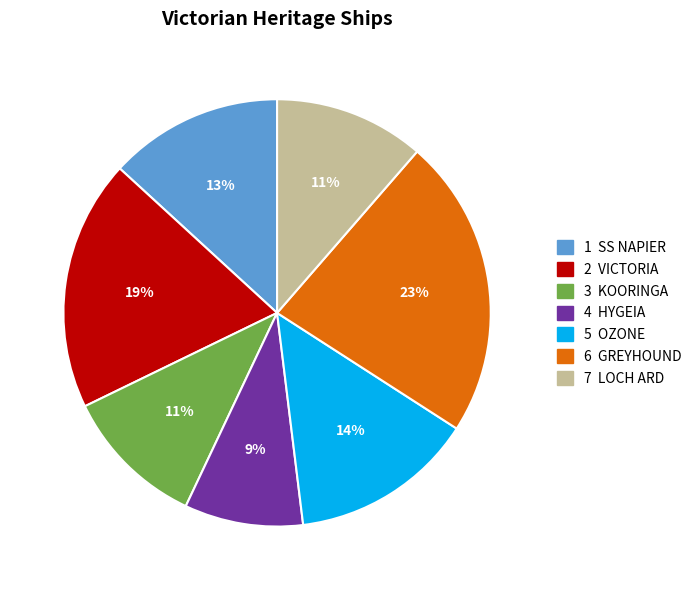

To the nearest percent, what is the difference between the largest and smallest slice percentages?

14%